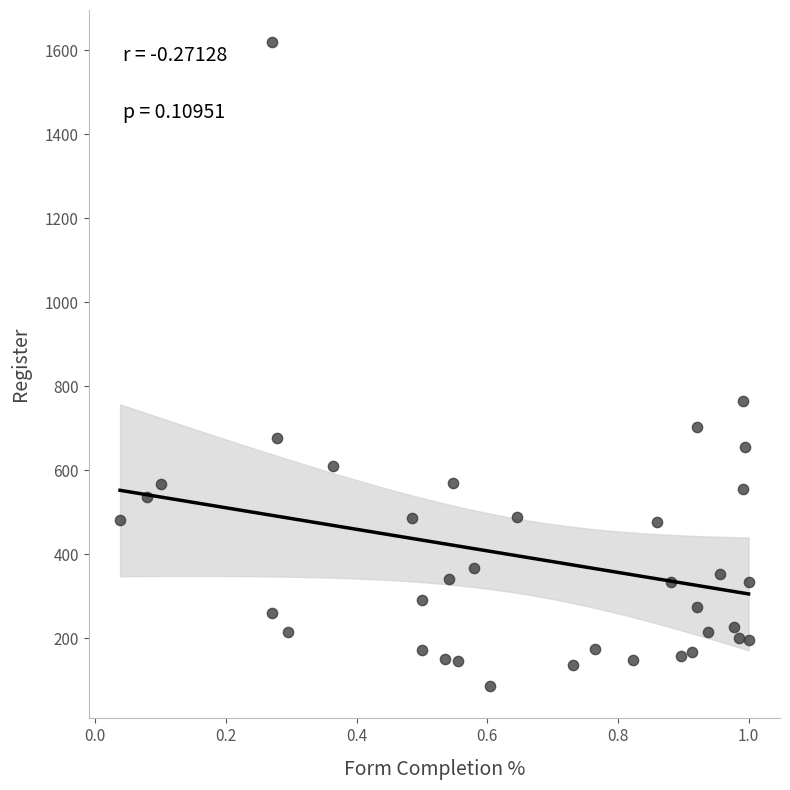

What is the range of Y values (max minus min)?

1533